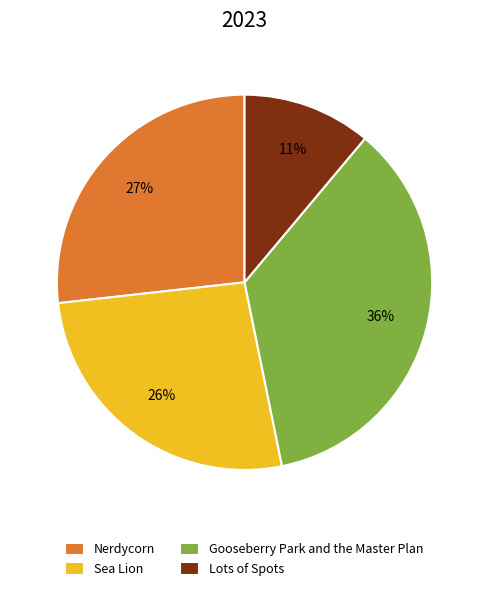

Between Nerdycorn and Gooseberry Park and the Master Plan, which is larger?

Gooseberry Park and the Master Plan